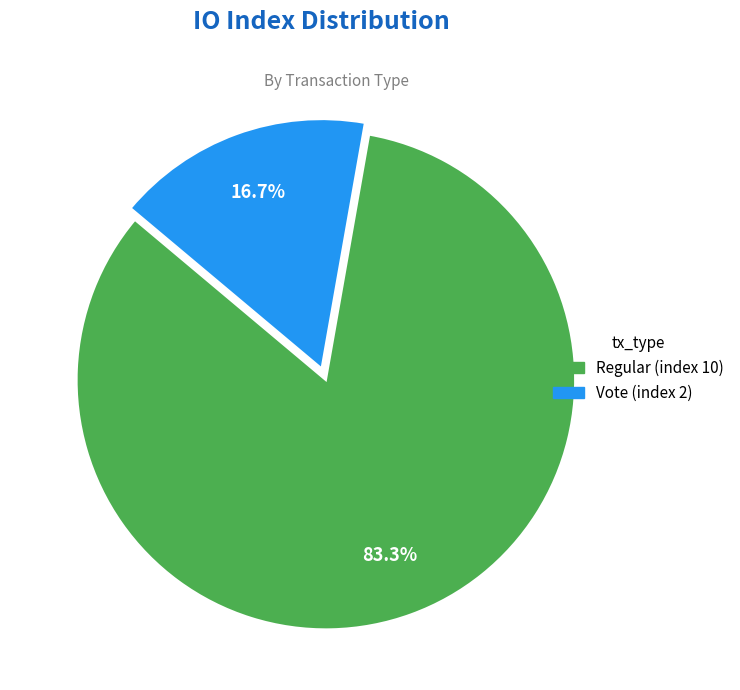

Rank the categories by value from highest to lowest.

Regular (index 10), Vote (index 2)